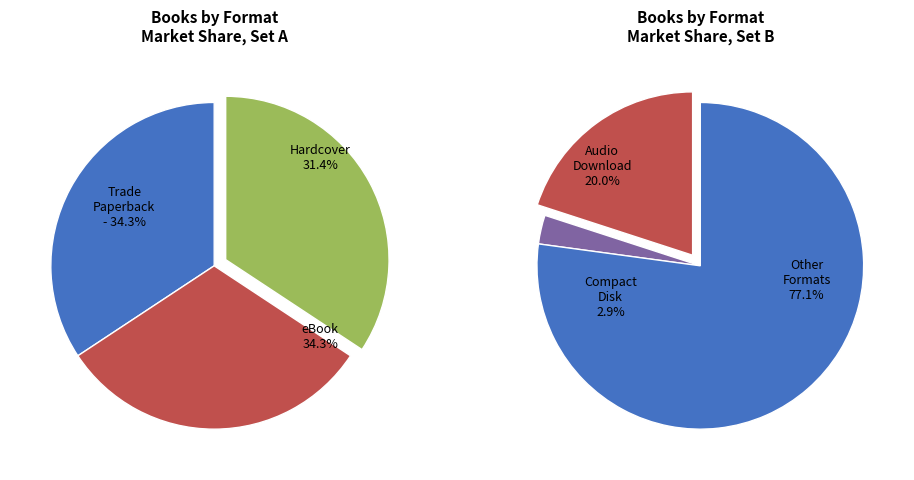

The Audio Download slice represents 31% of the pie. True or false?

False